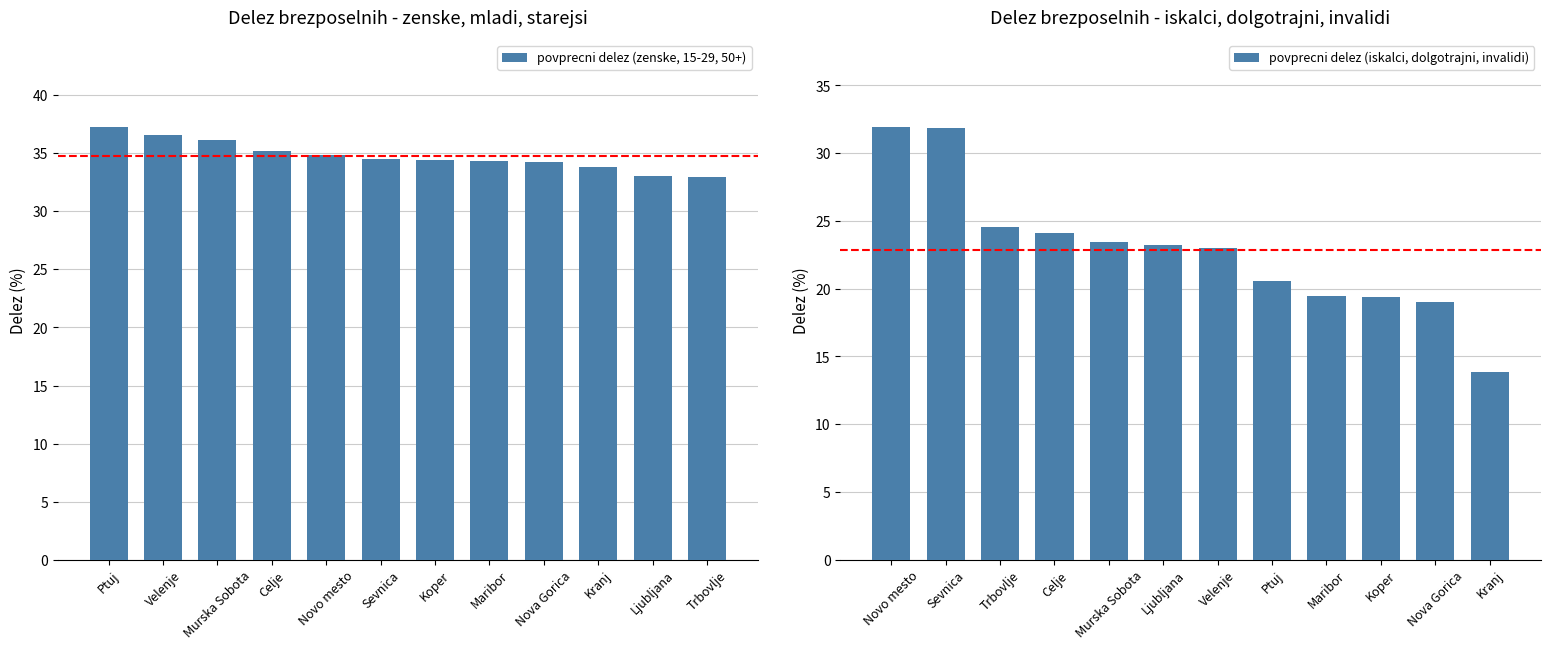

What are all the series names shown in the legend?

povprecni delez (zenske, 15-29, 50+), povprecni delez (iskalci, dolgotrajni, invalidi)